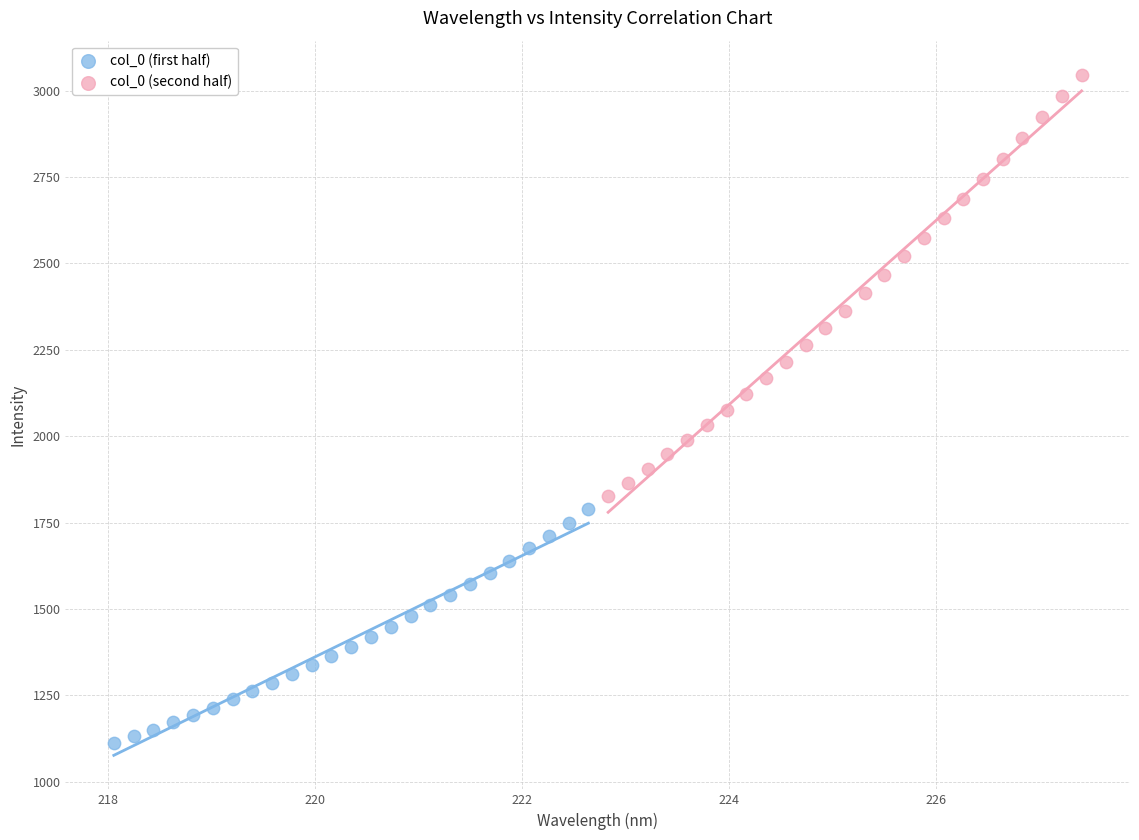

Which series has the widest spread of Y values?

col_0 (second half)